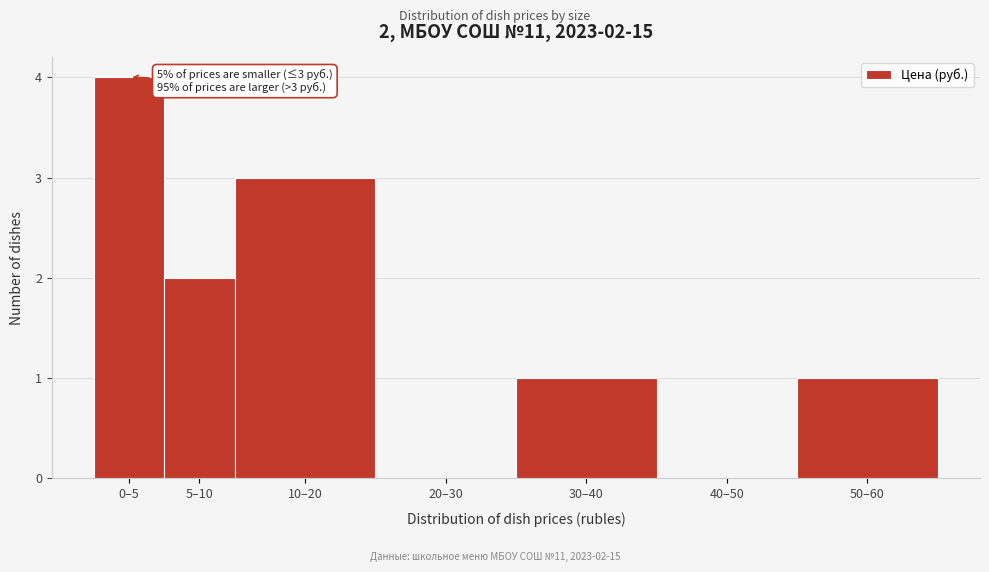

Reading left to right, list all the values displayed in this chart.

0–5=4	5–10=2	10–20=3	20–30=0	30–40=1	40–50=0	50–60=1